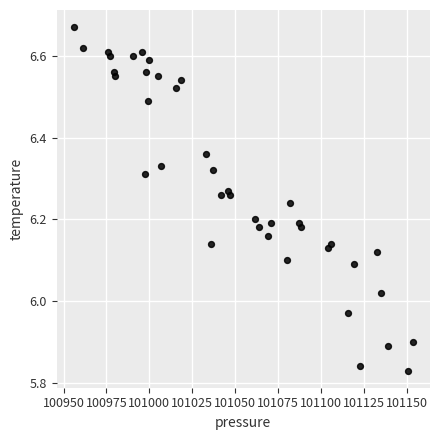

What is the range of X values (max minus min)?

197.9